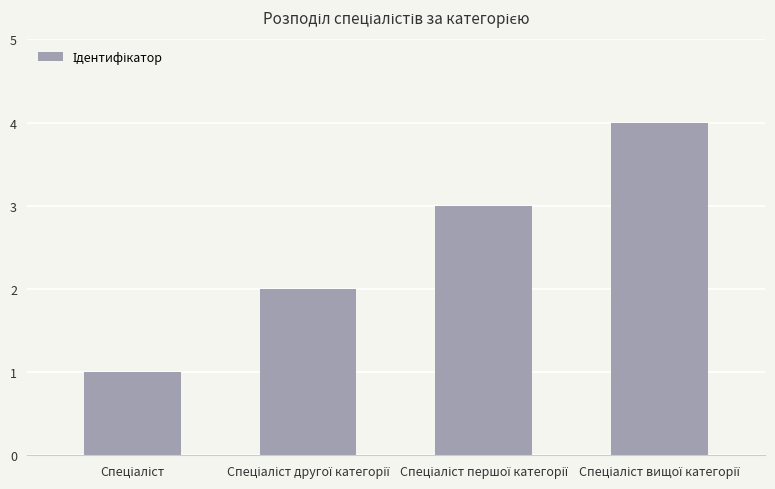

What is the maximum value shown in the chart?

4